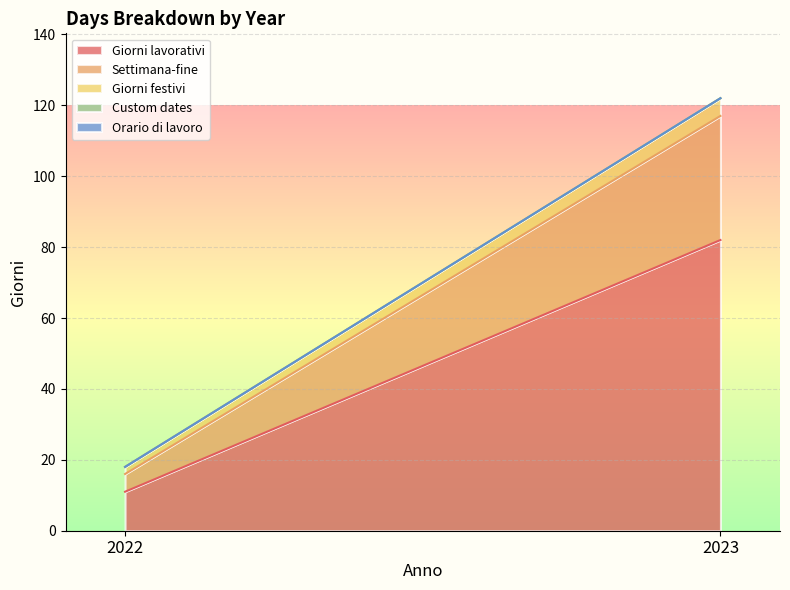

Which category has the highest value across all series?

2023